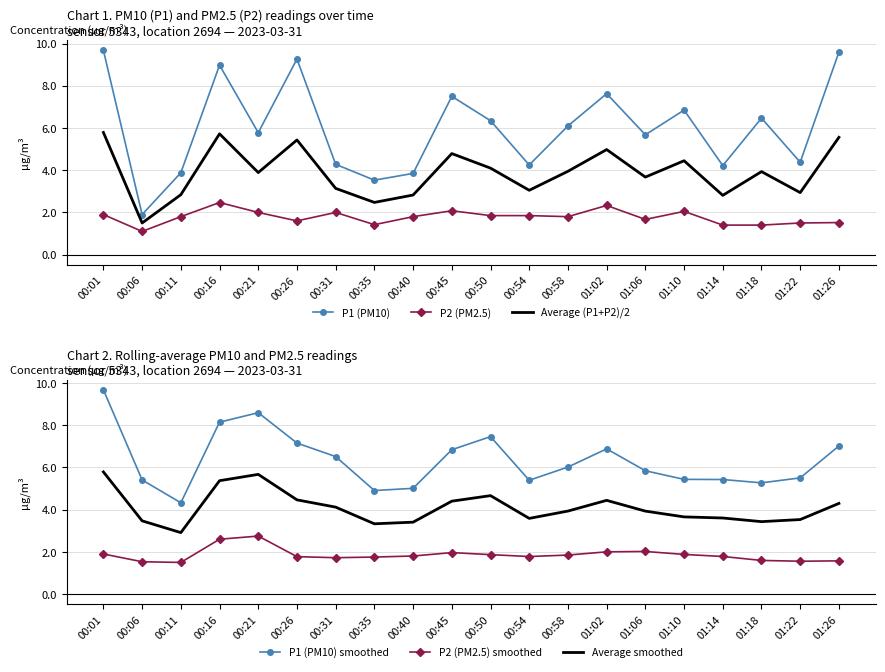

What is the difference between the maximum and minimum values in the Average (P1+P2)/2 series?

4.3